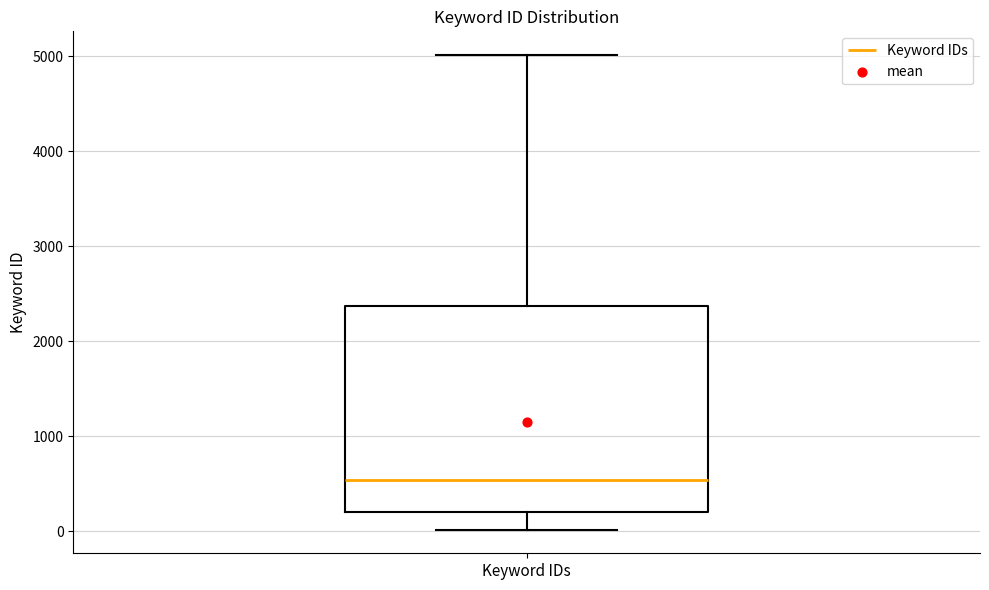

Transcribe this box plot: give where the median line is, the range the box spans, and where the two whiskers end, as read against the y-axis. The values are not printed on the chart, so give them approximately, as read against the axis.

median 500, box 200 to 2400, whiskers 0 to 5000